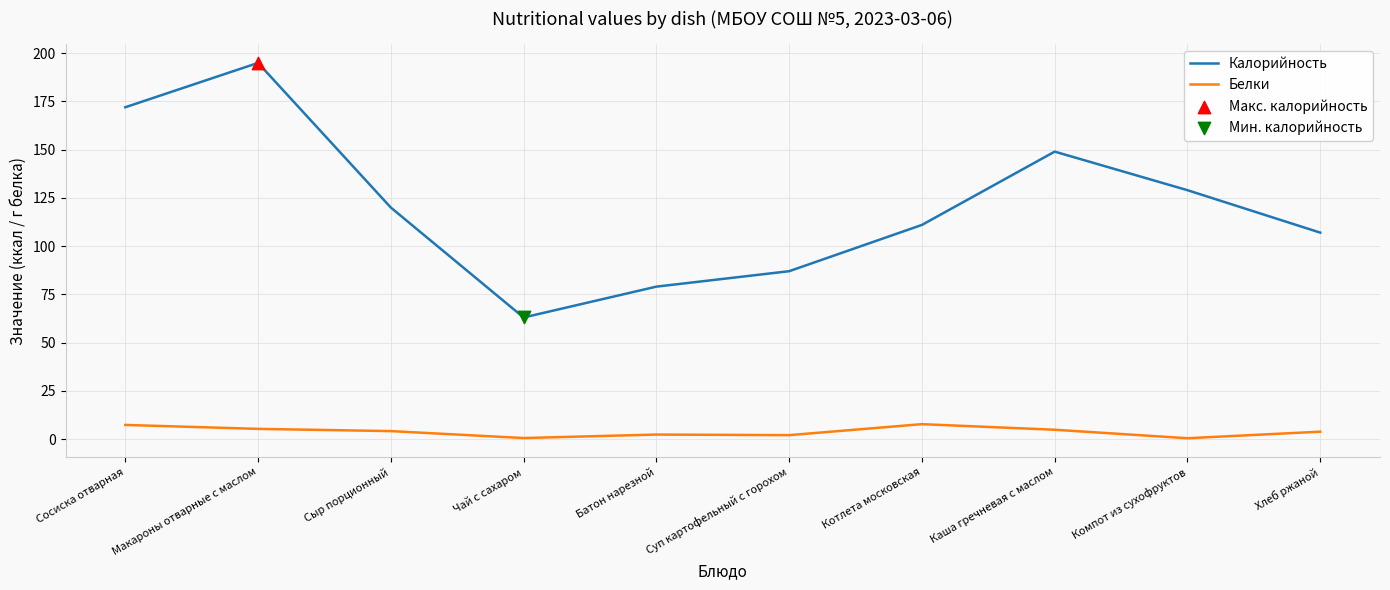

At which category is the sum across all series the highest?

Макароны отварные с маслом